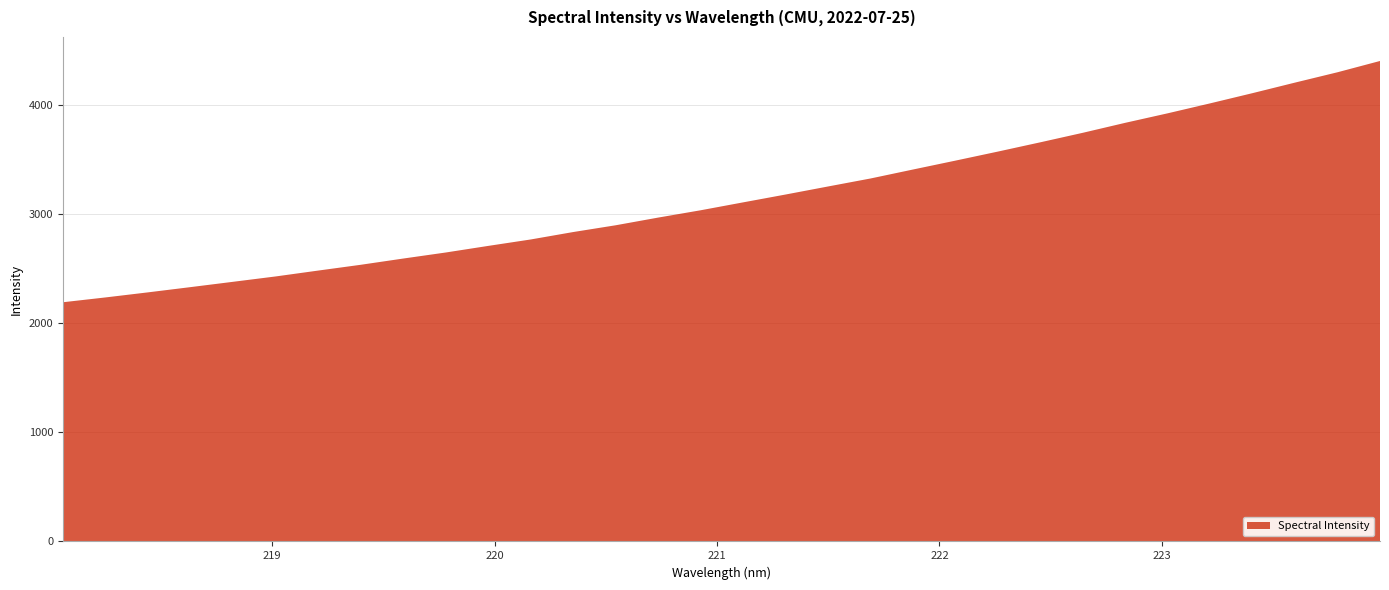

Reading left to right, list all the values displayed in this chart.

218.0596=2191.5	218.2508=2235.6	218.442=2282.0	218.6332=2330.1	218.8244=2378.8	219.0156=2427.8	219.2067=2481.6	219.3979=2534.6	219.589=2591.7	219.7801=2647.1	219.9712=2707.6	220.1623=2766.6	220.3533=2834.7	220.5444=2896.7	220.7354=2967.1	220.9264=3034.2	221.1174=3106.6	221.3083=3178.5	221.4993=3252.2	221.6902=3325.4	221.8812=3407.6	222.0721=3489.1	222.263=3572.0	222.4538=3657.0	222.6447=3744.1	222.8355=3835.6	223.0264=3922.7	223.2172=4013.9	223.408=4107.6	223.5987=4204.1	223.7895=4298.7	223.9802=4401.9